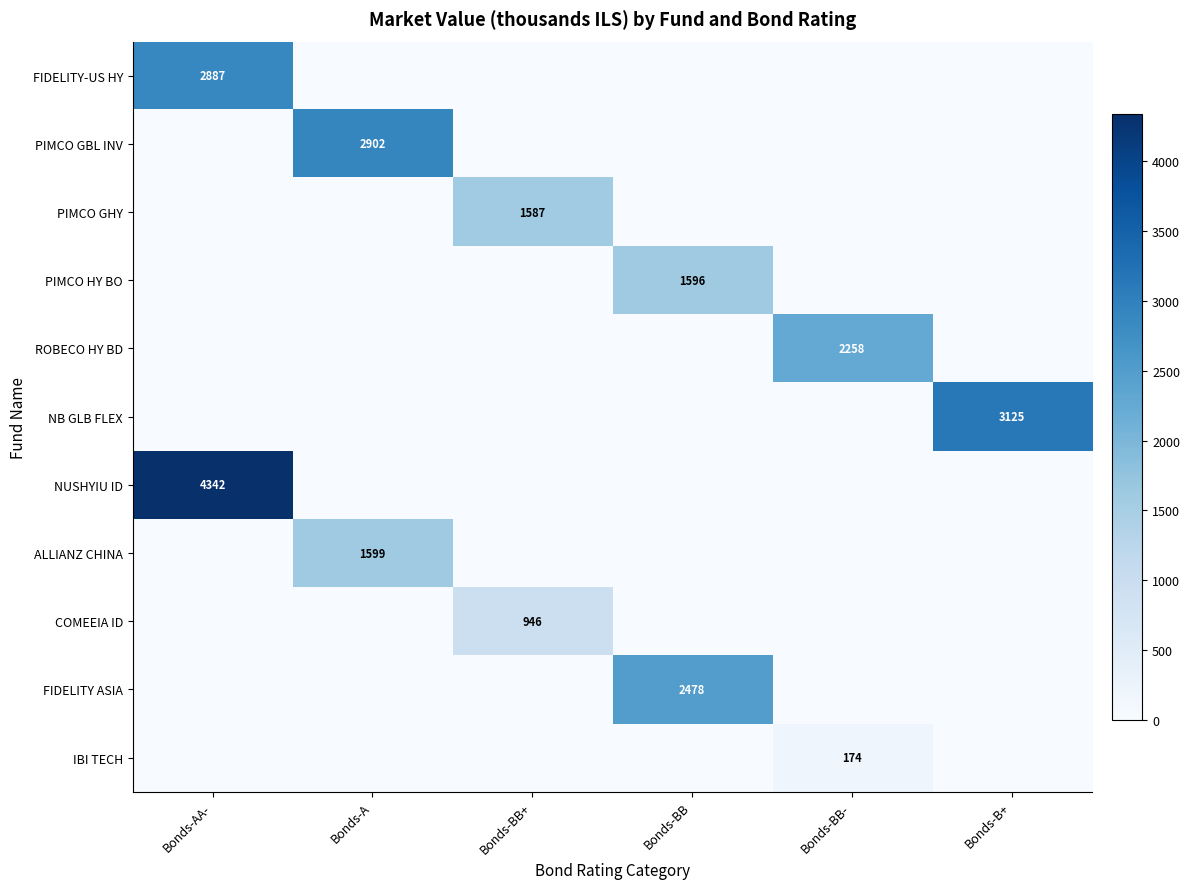

What is the difference between the maximum and minimum values in the FIDELITY ASIA series?

2478.3